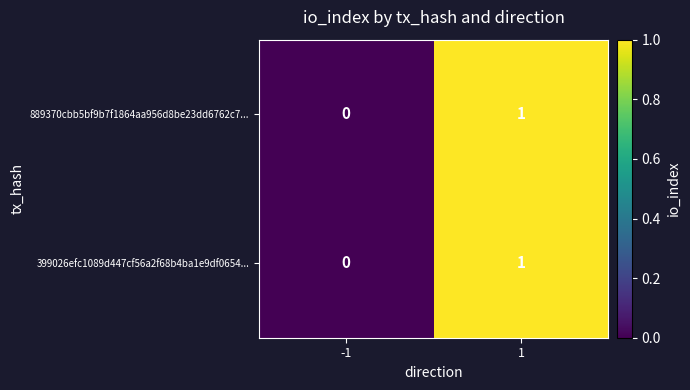

Is it true that 399026efc1089d447cf56a2f68b4ba1e9df0654... equals 0 at -1?

True